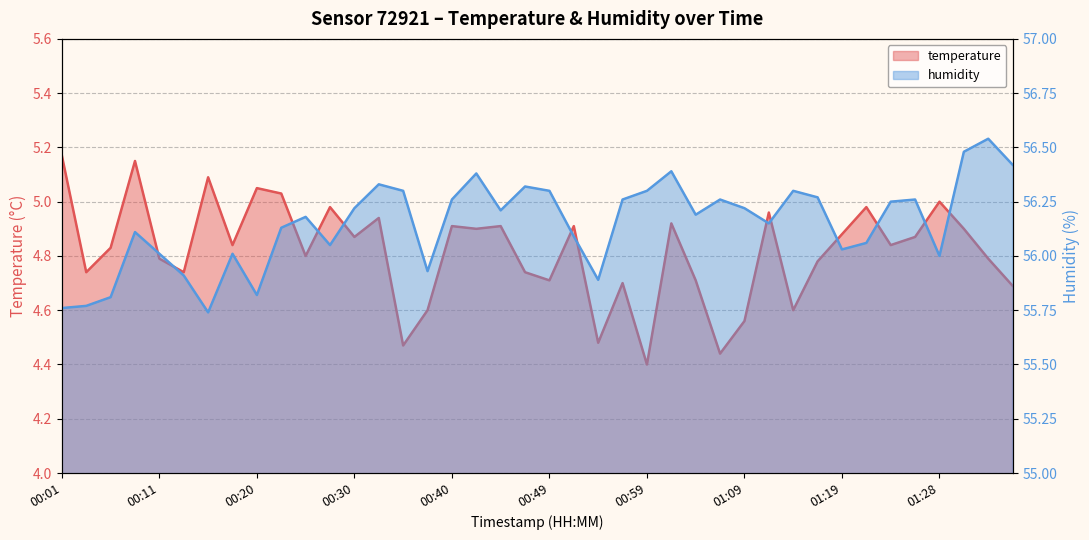

What is the difference between the maximum and second lowest values in the temperature series?

0.7